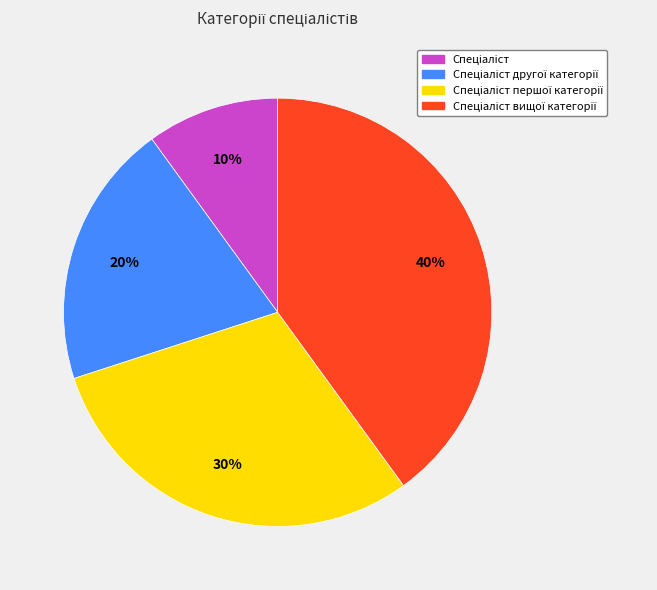

Is there a majority slice in this chart?

No